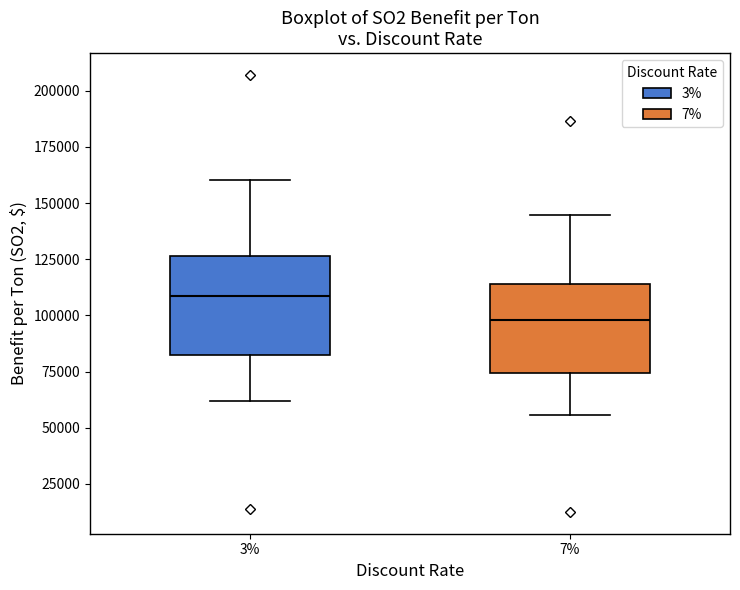

Reading left to right, transcribe this box plot: for each box, give where its median line is, the range the box spans, and where its two whiskers end, as read against the y-axis. The values are not printed on the chart, so give them approximately, as read against the axis.

3%: median 110000, box 85000 to 125000, whiskers 60000 to 160000
7%: median 100000, box 75000 to 115000, whiskers 55000 to 145000